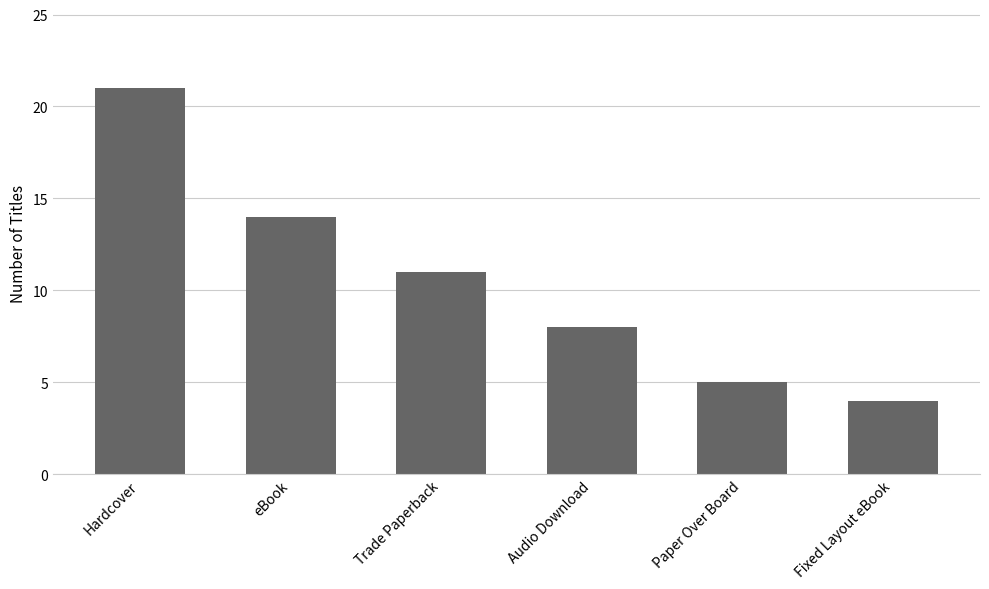

What position from the left is Paper Over Board?

5